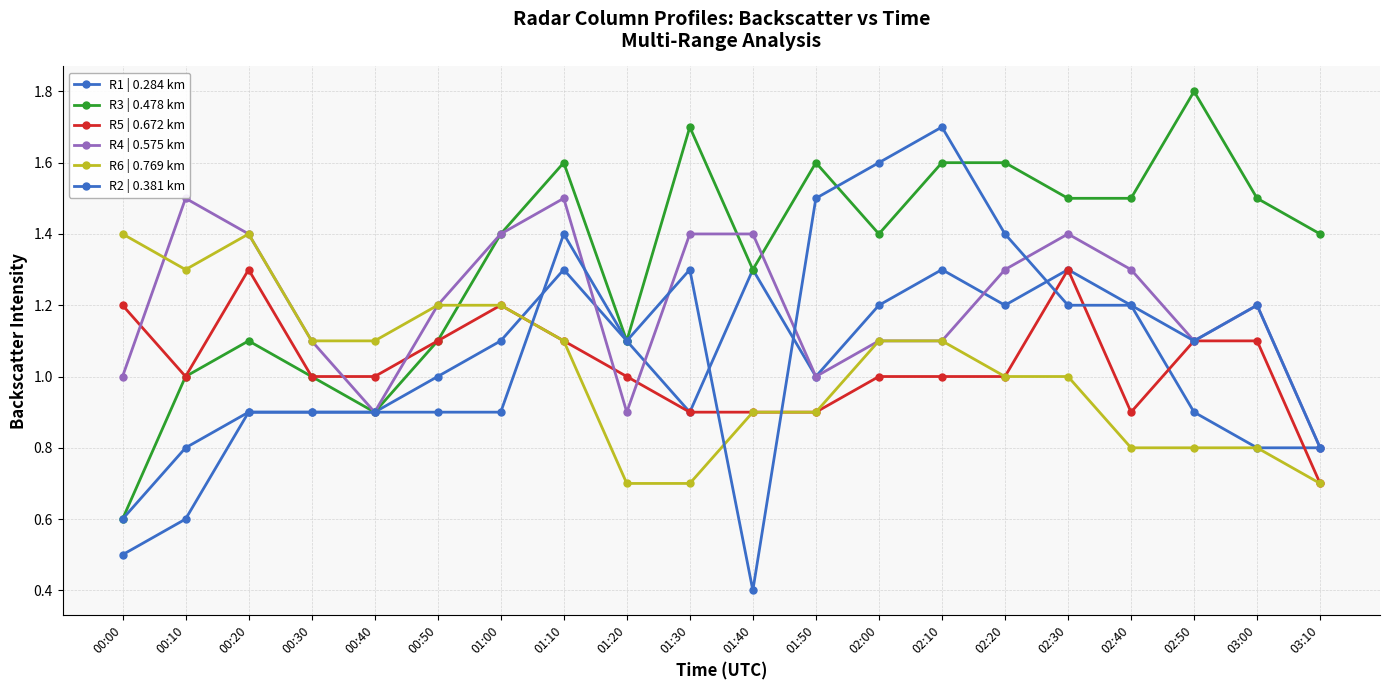

At which category does R2 | 0.381 km reach its first local valley?

01:20